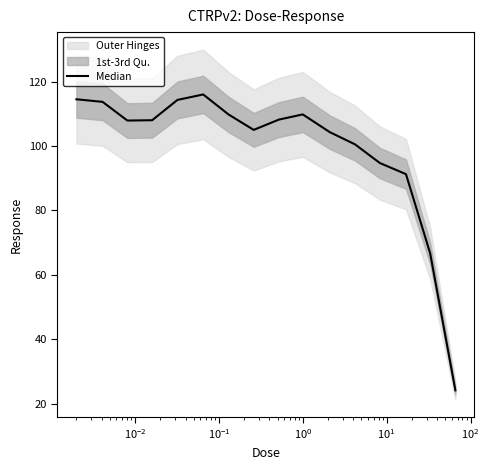

What is the smallest value displayed?

24.1